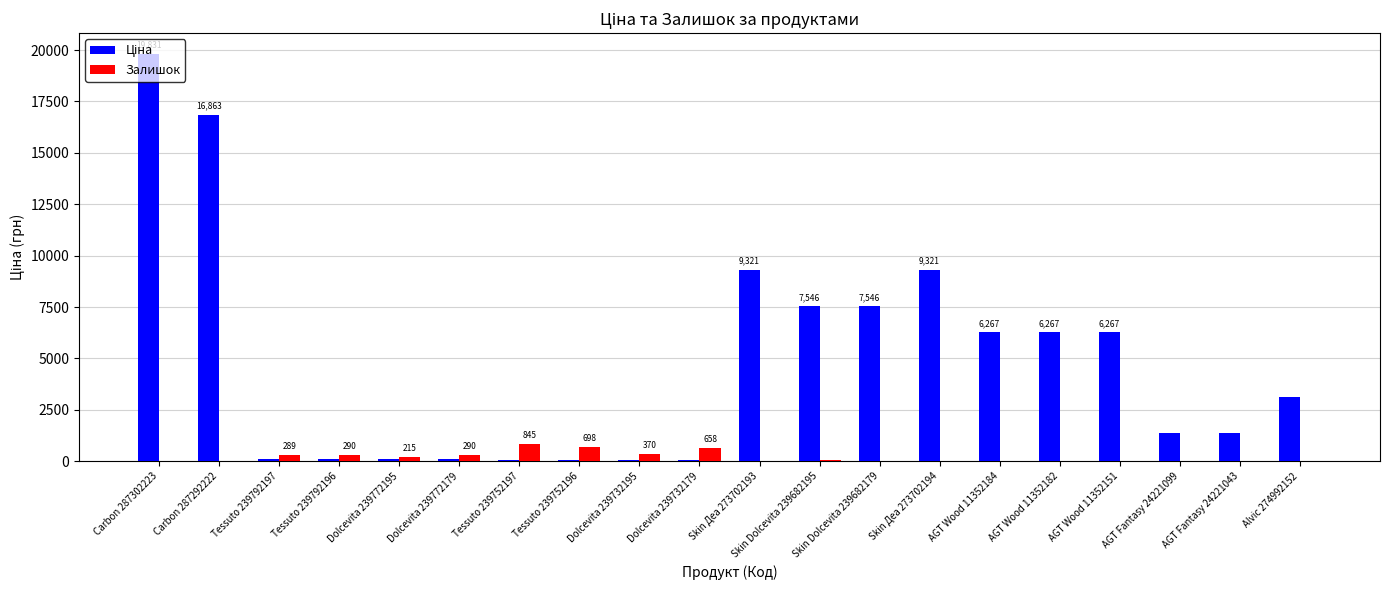

True or false: Залишок has a value of 289.0 at Tessuto 239792197.

True